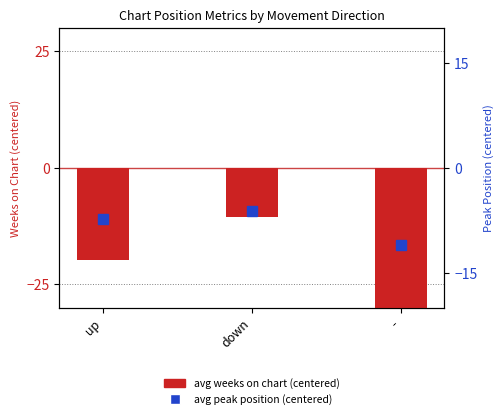

What is the value of the 3rd bar from the left?

-39.0